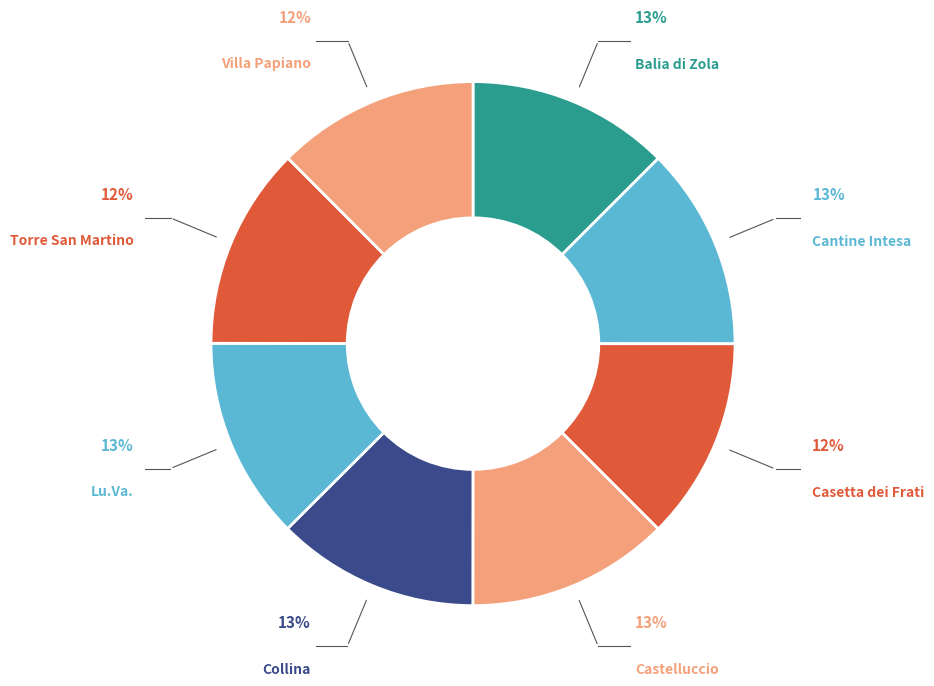

Is the sum of Cantine Intesa and Castelluccio greater than half?

No